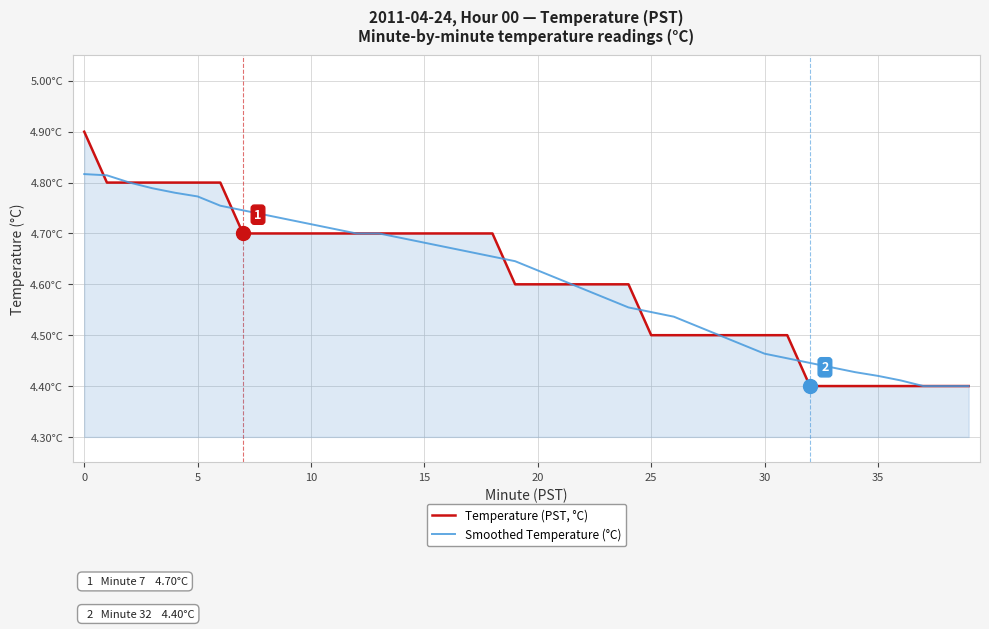

Rank the series by their average value, from lowest to highest.

Smoothed Temperature (°C), Temperature (PST, °C)